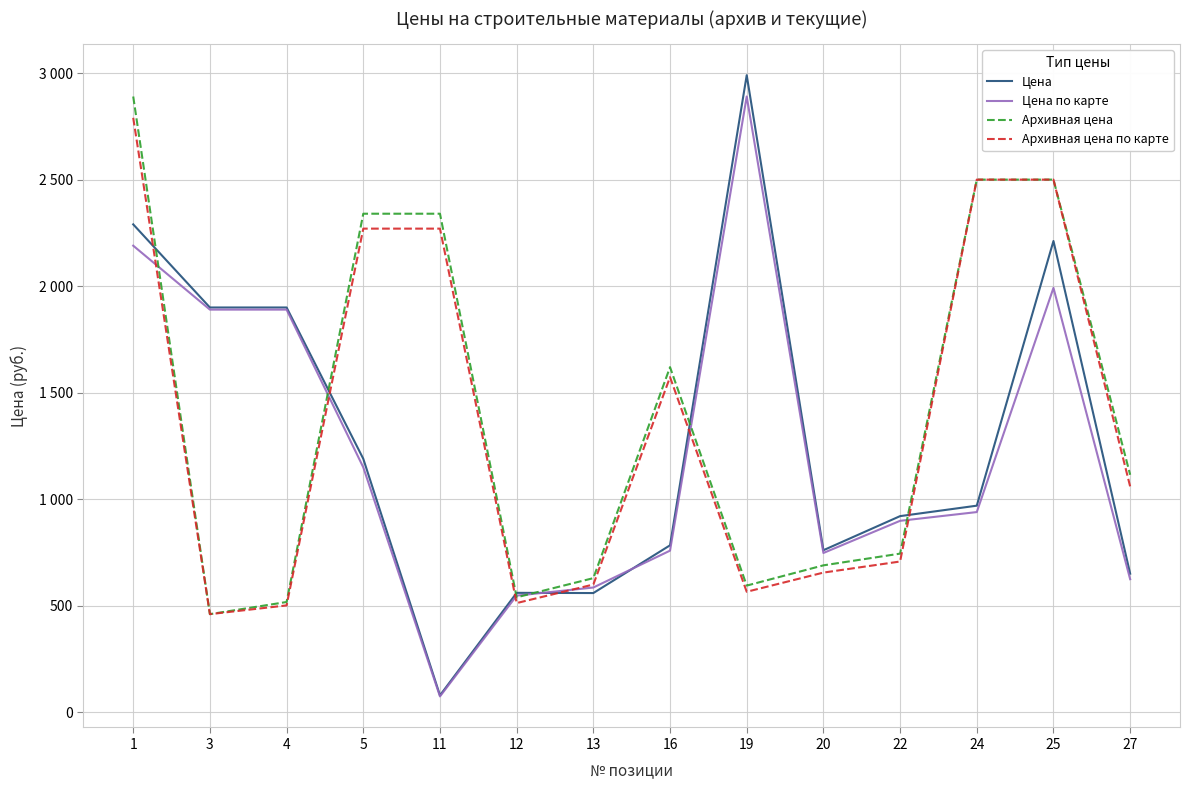

What is the greatest value displayed?

2990